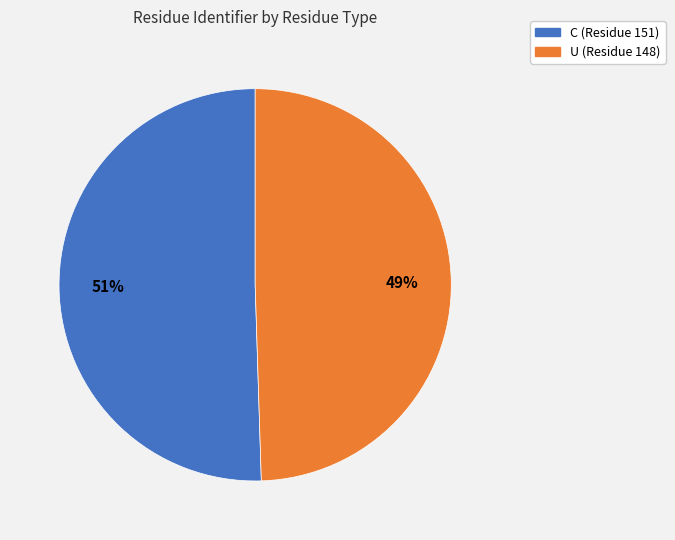

To the nearest percent, what is the average slice percentage?

50%